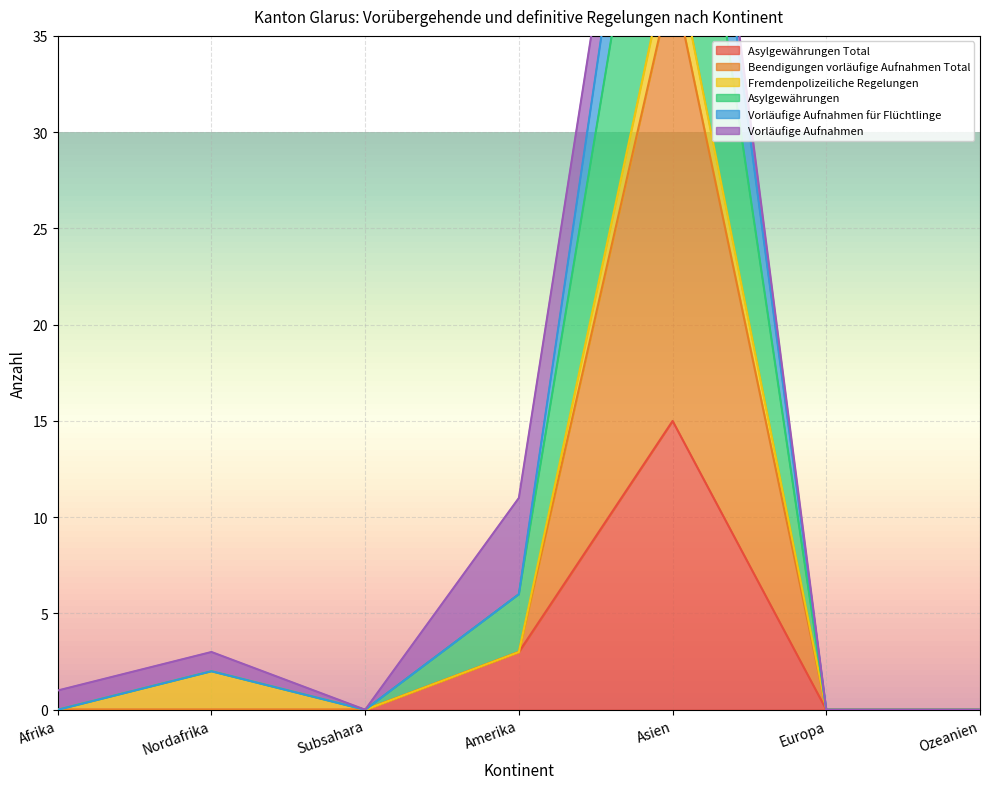

Is the value of Asylgewährungen at Amerika greater than the value of Beendigungen vorläufige Aufnahmen Total at Asien?

No